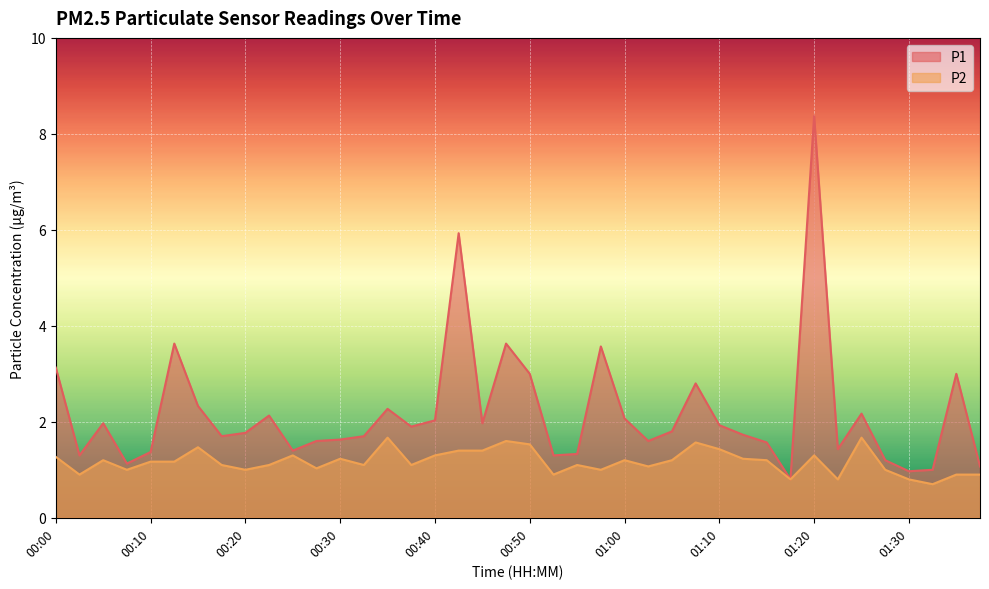

Rank the series by their average value, from highest to lowest.

P1, P2